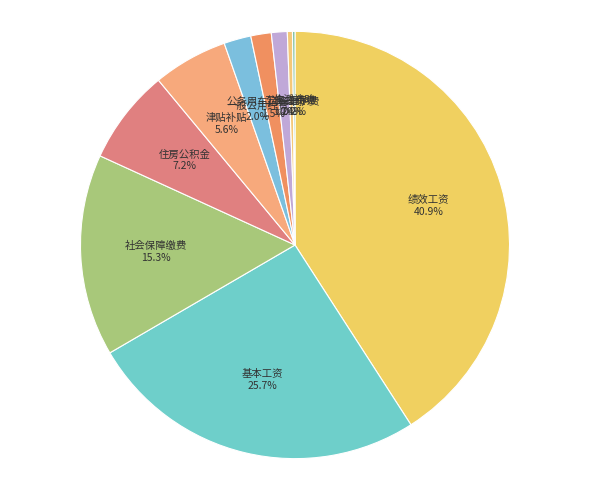

To the nearest percent, what portion does 住房公积金 represent?

7%